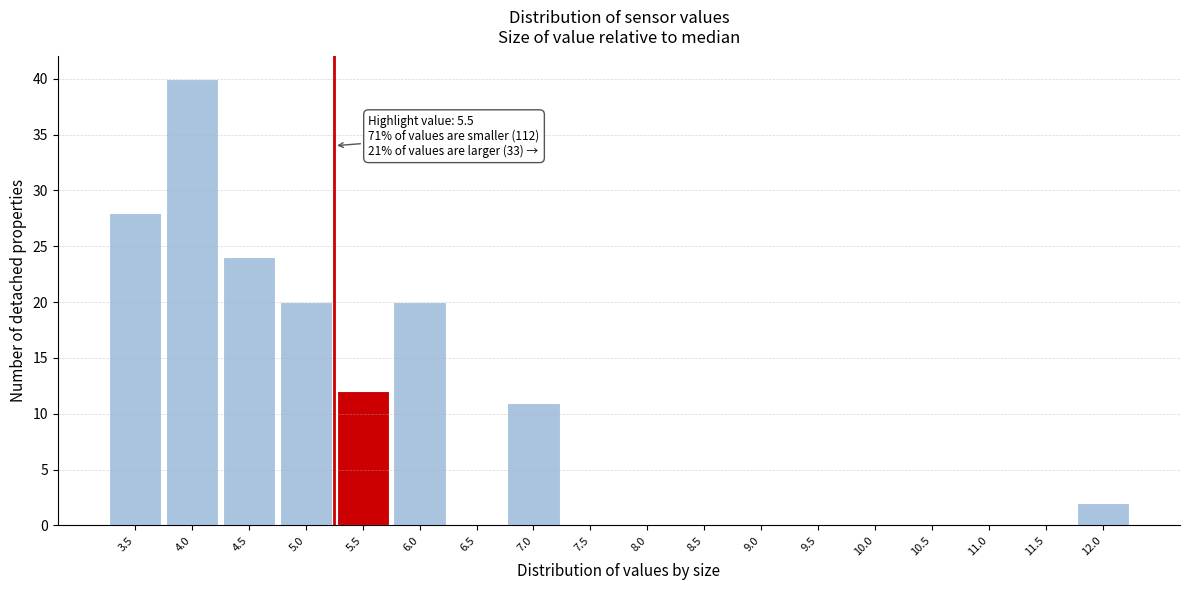

Reading left to right, transcribe all the data shown in this chart.

3.5=28	4.0=40	4.5=24	5.0=20	5.5=12	6.0=20	6.5=0	7.0=11	7.5=0	8.0=0	8.5=0	9.0=0	9.5=0	10.0=0	10.5=0	11.0=0	11.5=0	12.0=2